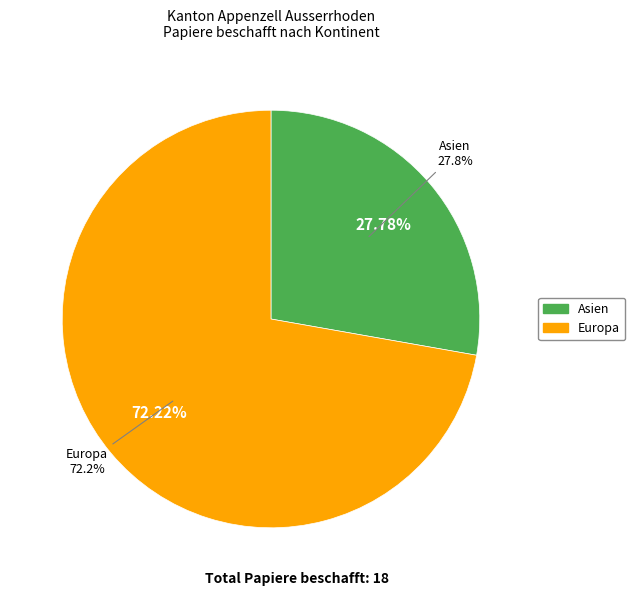

What is the largest slice in the pie chart?

Europa